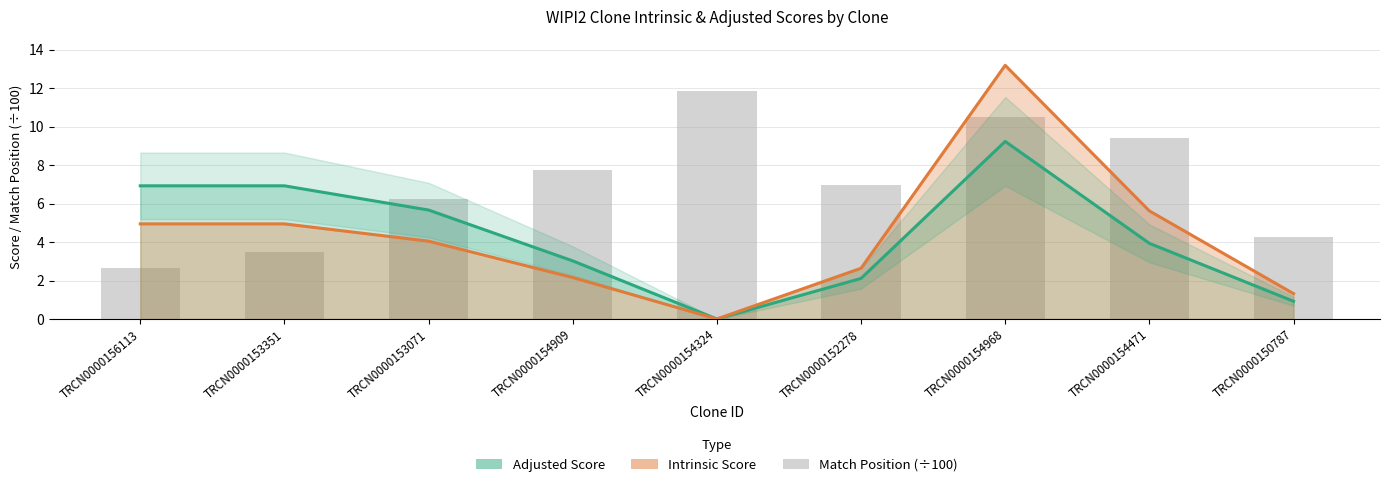

At how many categories does at least one series exceed 8?

3